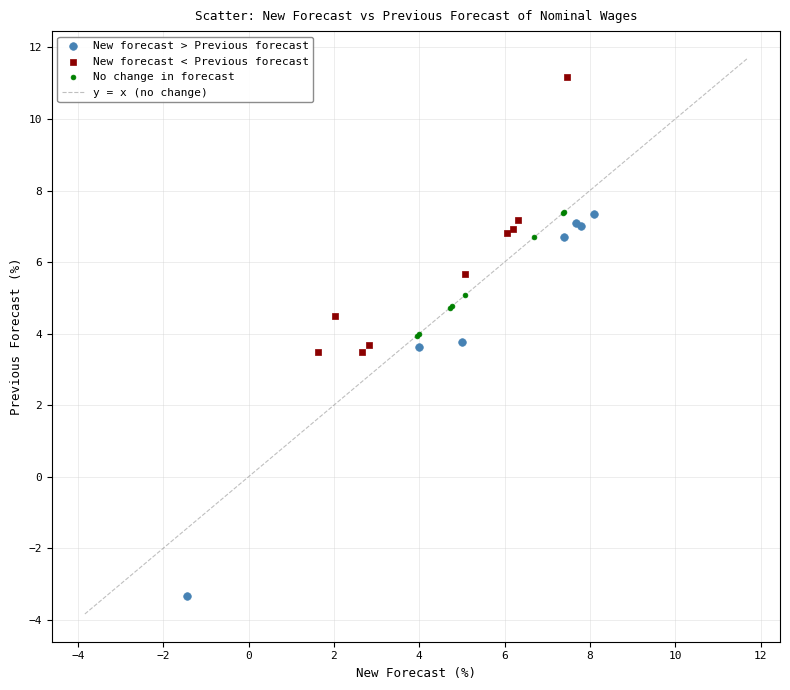

Which series has the largest Y range (max minus min)?

New forecast > Previous forecast